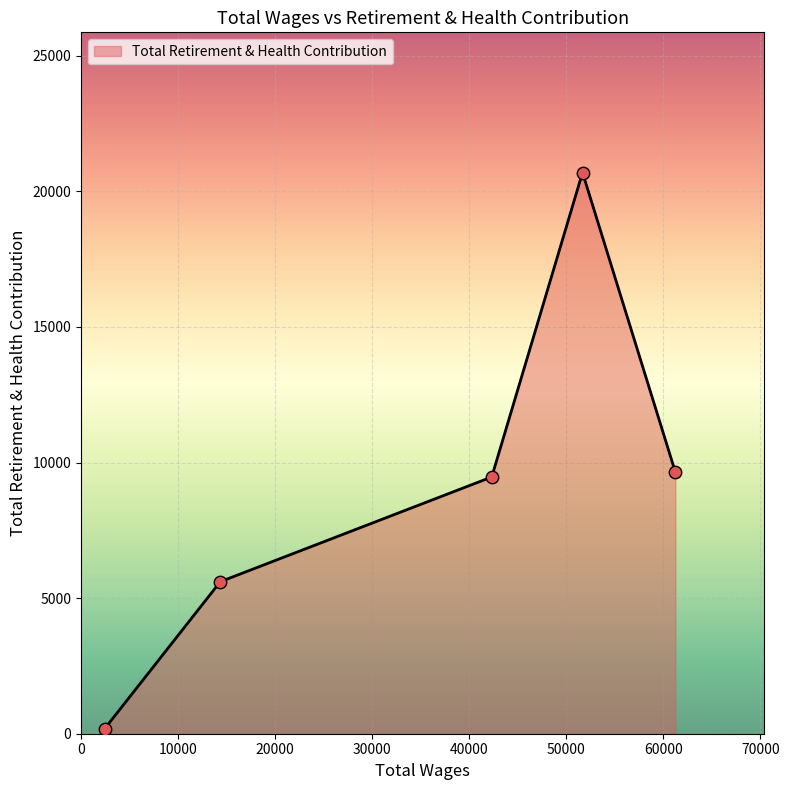

What is the average value?

9121